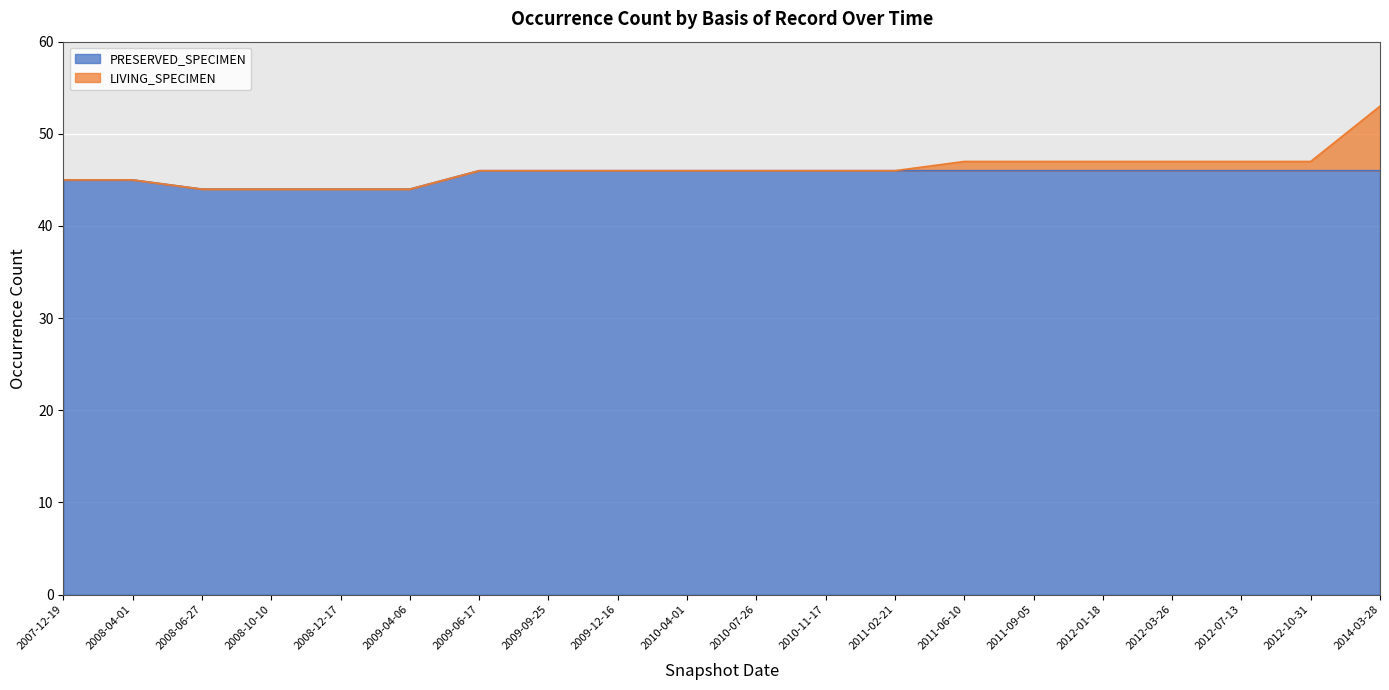

List the labels in order of value, smallest first.

2008-06-27, 2008-10-10, 2008-12-17, 2009-04-06, 2007-12-19, 2008-04-01, 2009-06-17, 2009-09-25, 2009-12-16, 2010-04-01, 2010-07-26, 2010-11-17, 2011-02-21, 2011-06-10, 2011-09-05, 2012-01-18, 2012-03-26, 2012-07-13, 2012-10-31, 2014-03-28